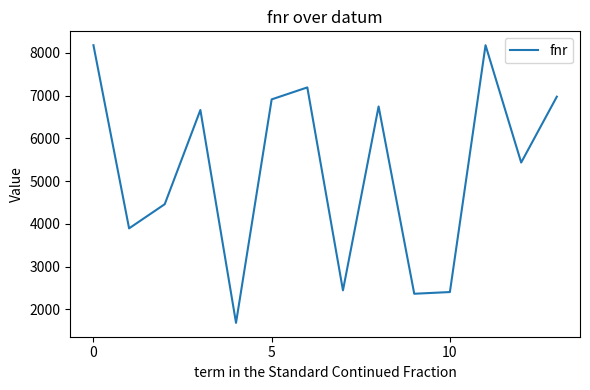

How many lines are shown in the chart?

1